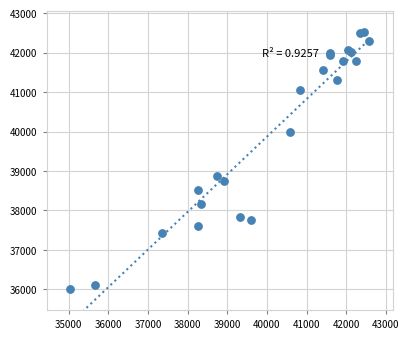

What Y value in the scatter plot is closest to 39262?

38864